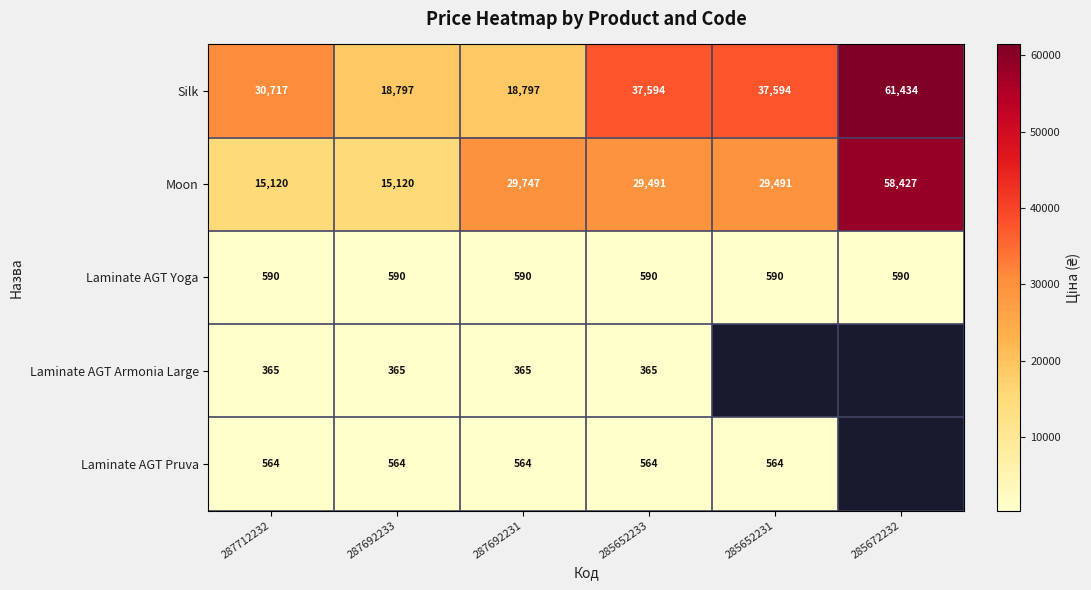

The Silk series shows 61434 at 285672232. True or false?

True